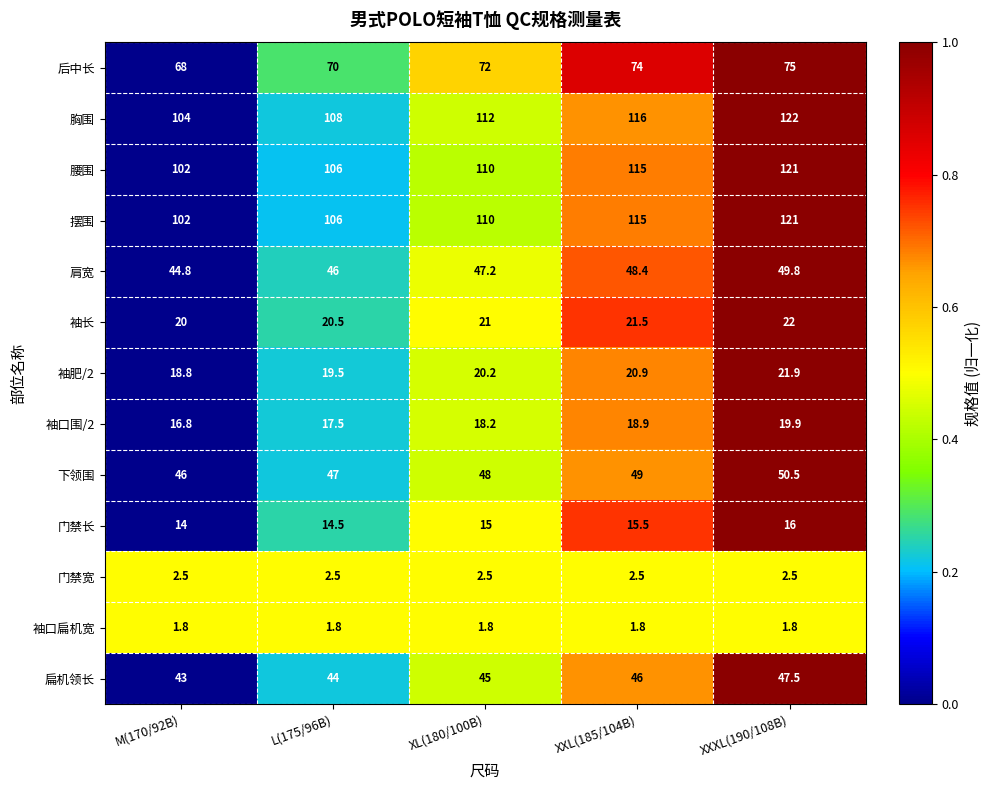

What is the sum of all 门禁宽 values?

12.5